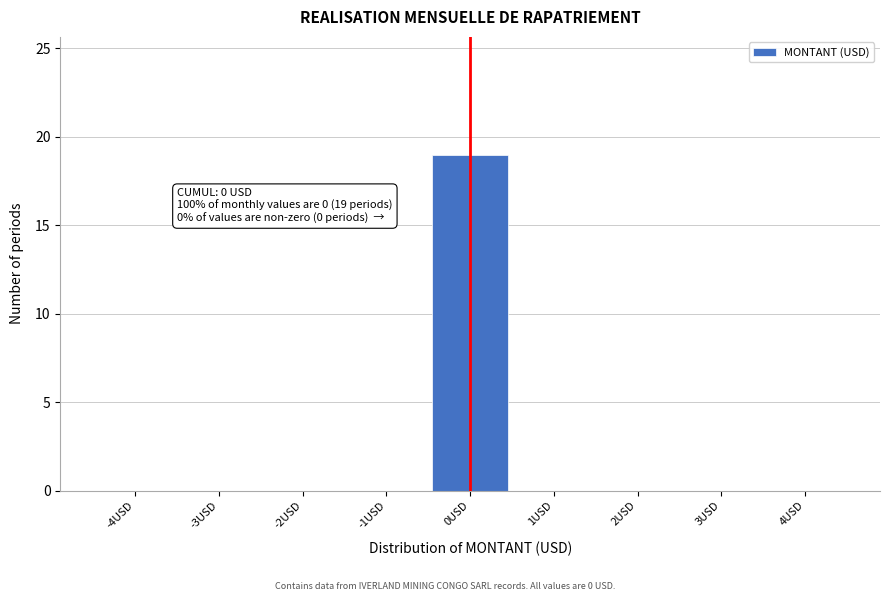

Reading right to left, list all the values displayed in this chart.

4USD=0	3USD=0	2USD=0	1USD=0	0USD=19	-1USD=0	-2USD=0	-3USD=0	-4USD=0